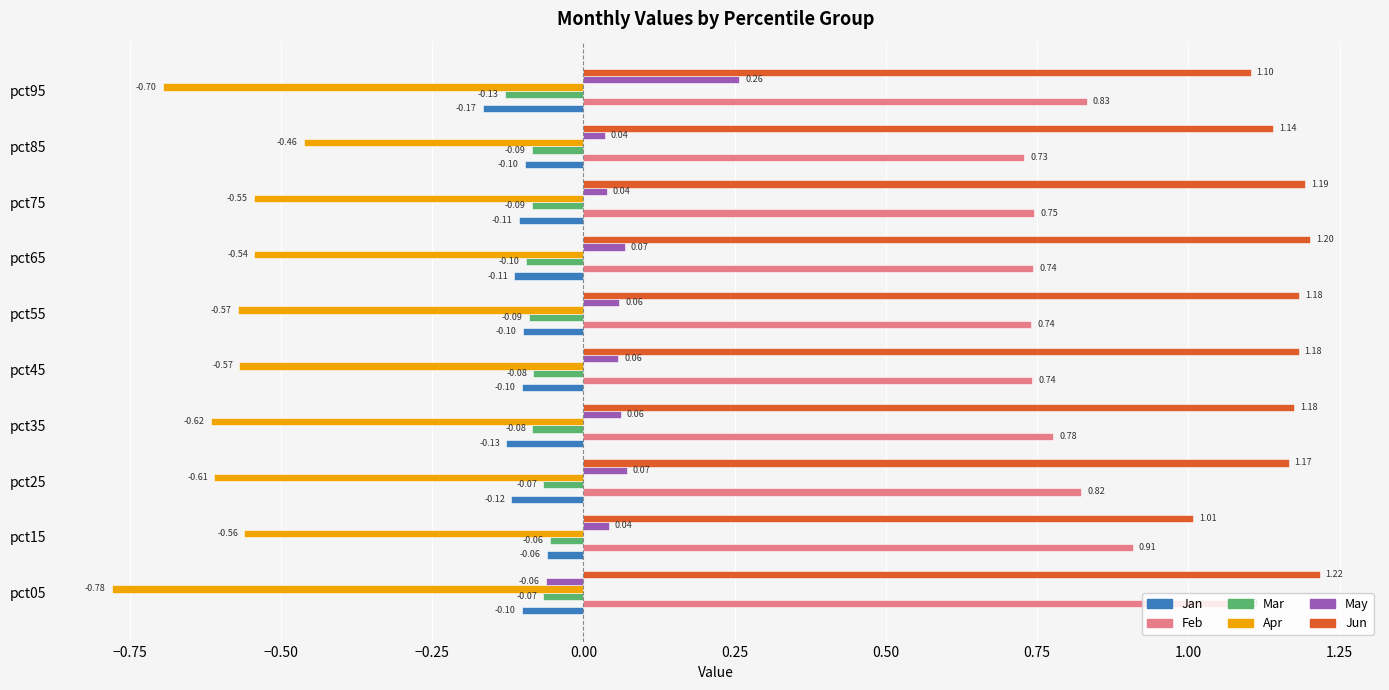

Between pct05 and pct25, which series saw the biggest shift?

Feb